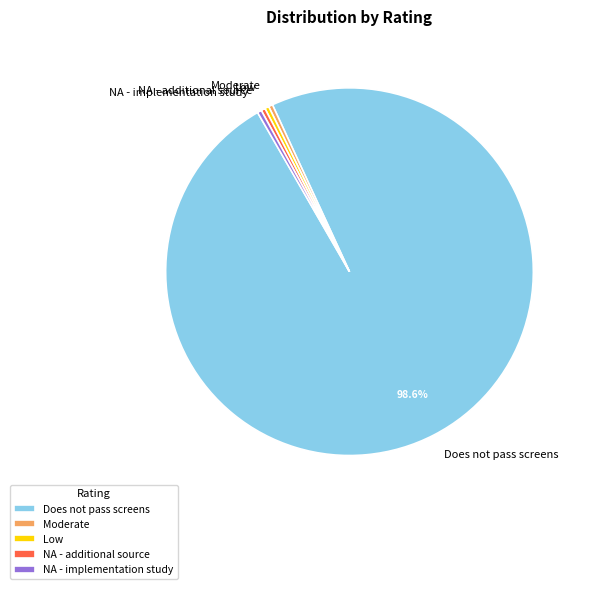

Does Does not pass screens account for over 50% of the chart?

Yes